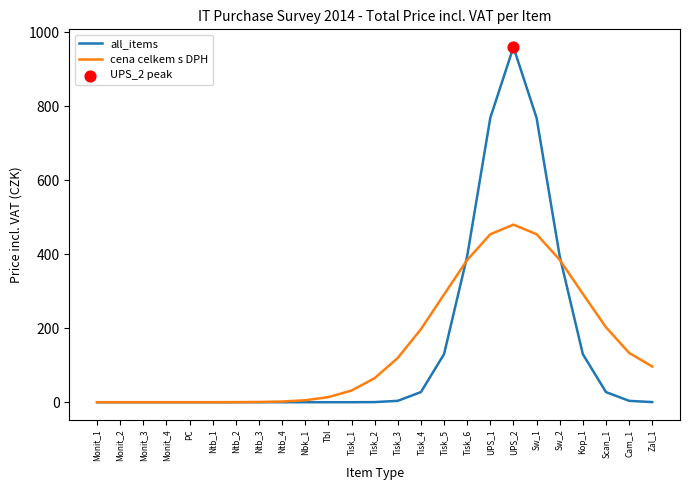

Which series has the widest spread of values?

all_items